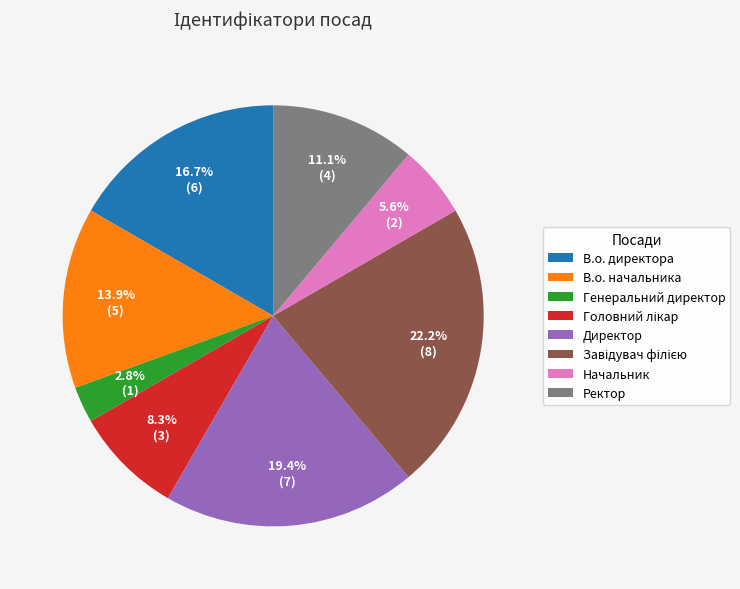

Which slice is the smallest?

Генеральний директор